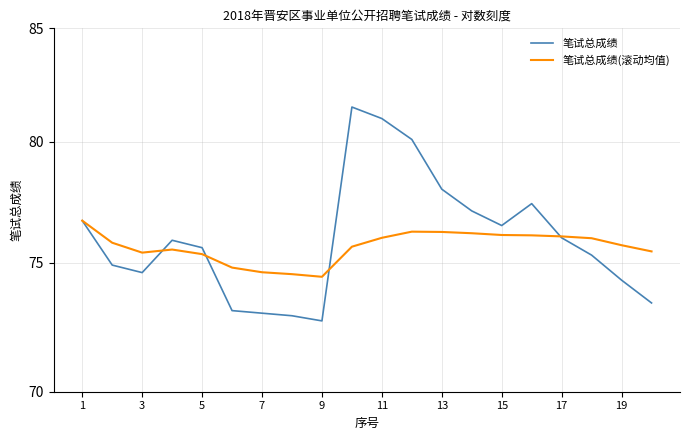

Rank the series by their maximum value, from lowest to highest.

笔试总成绩(滚动均值), 笔试总成绩